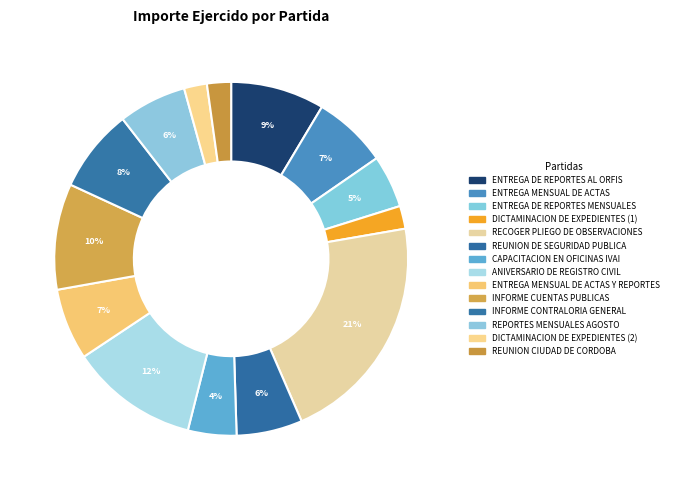

What is the ratio of the value at REPORTES MENSUALES AGOSTO to the value at ENTREGA MENSUAL DE ACTAS?

0.9